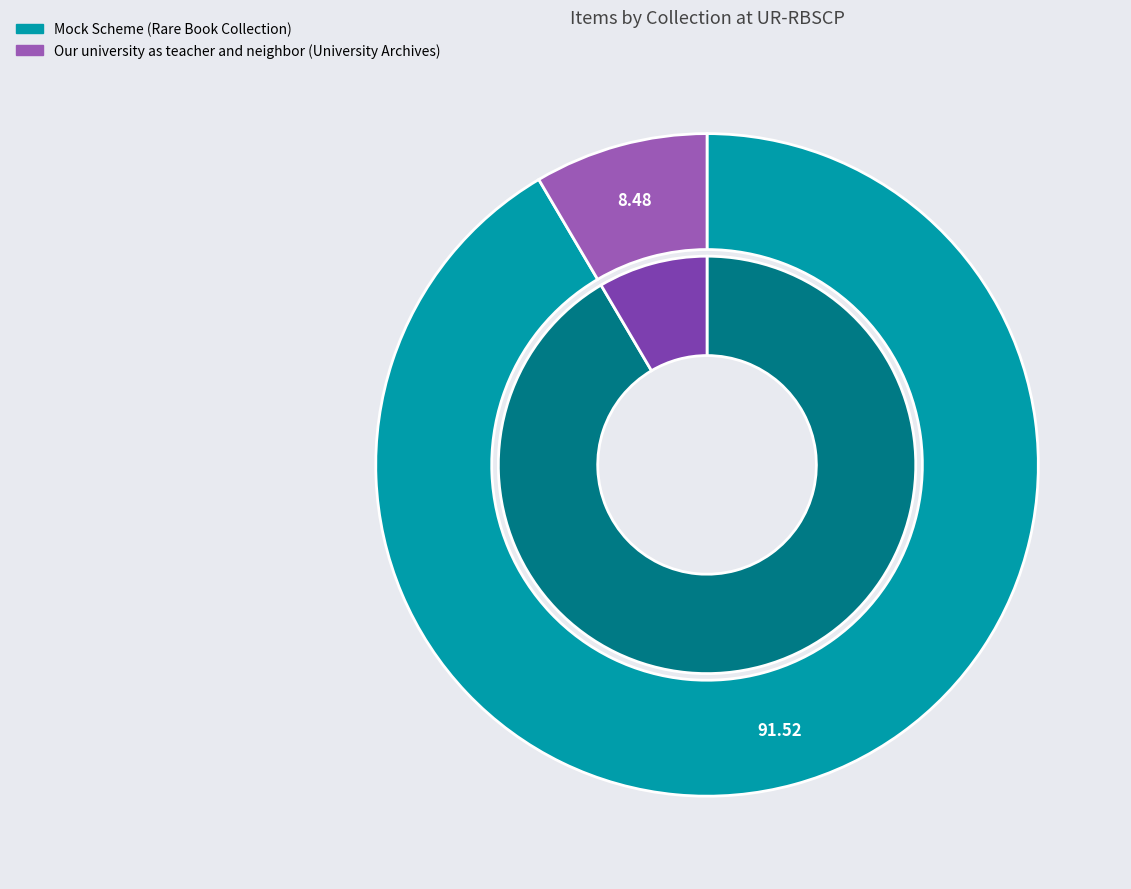

What percentage do Our university as teacher and neighbor (University Archives) and Mock Scheme (Rare Book Collection) together represent?

100.0%